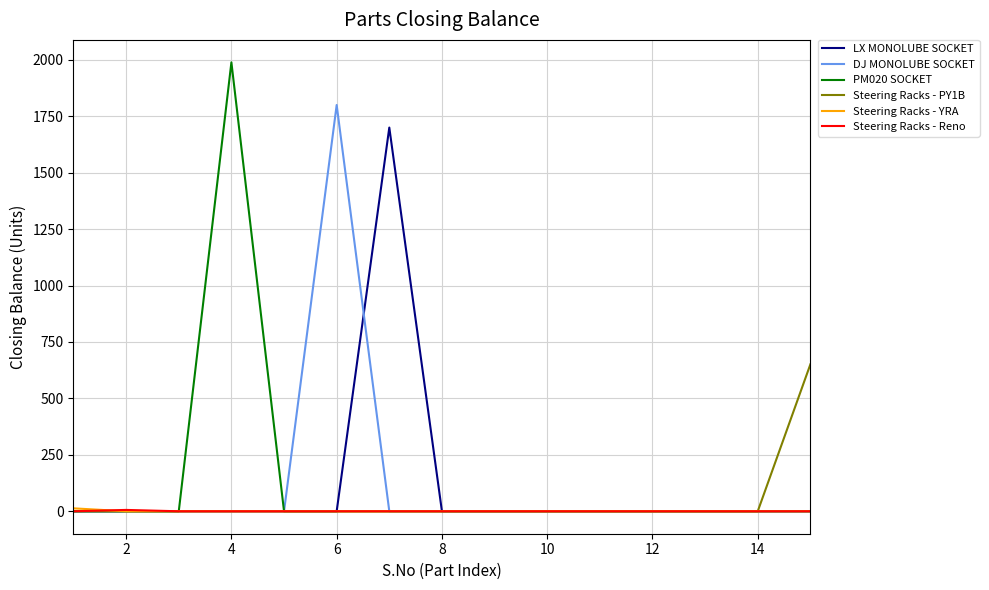

What is the maximum value shown in the chart?

1989